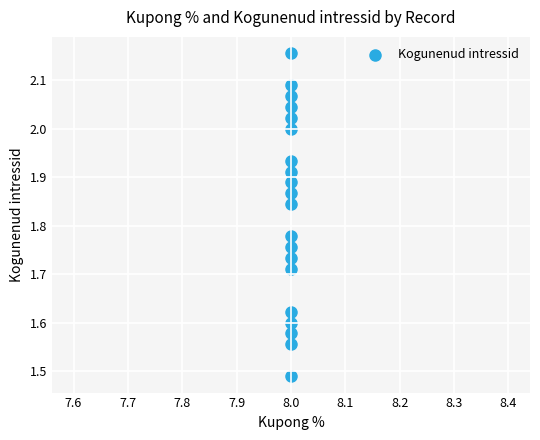

What is the range of Y values (max minus min)?

0.7